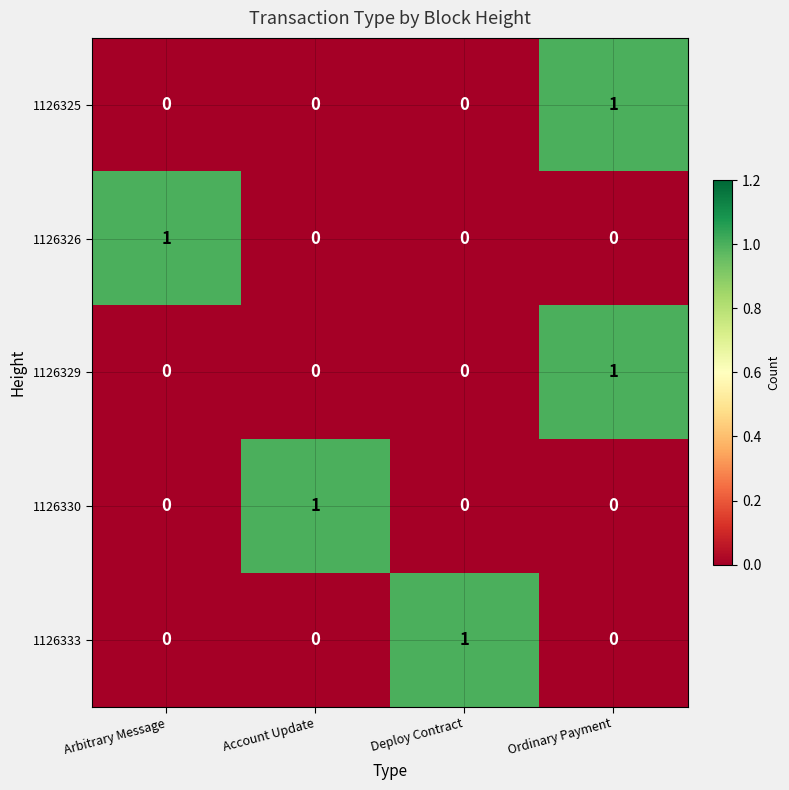

True or false: 1126329 has a value of 0 at Arbitrary Message.

True